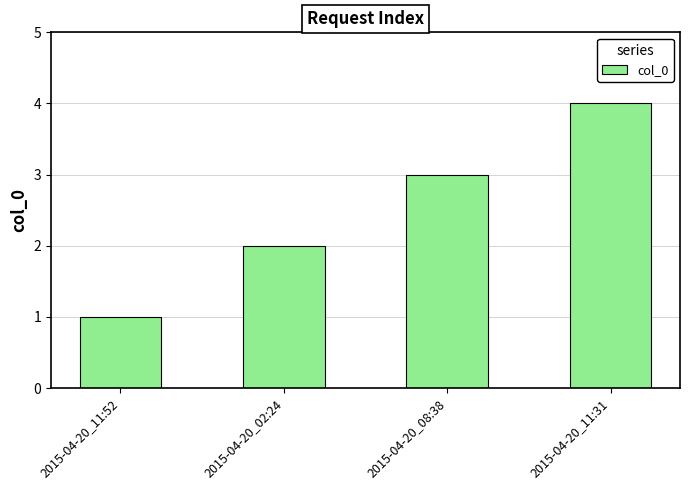

True or false: the data shows 1 at 2015-04-20_08:38.

False